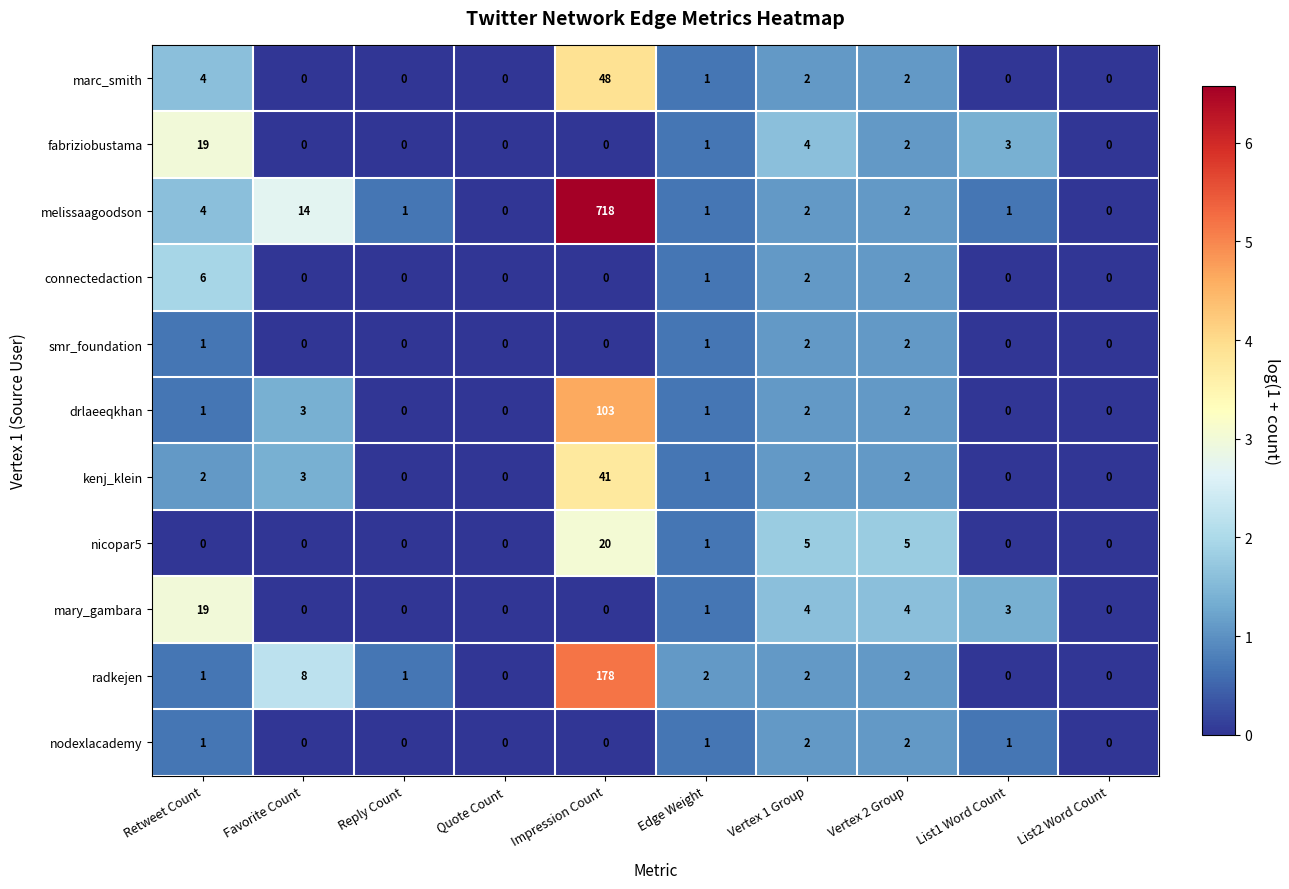

Count the number of categories in the chart.

10